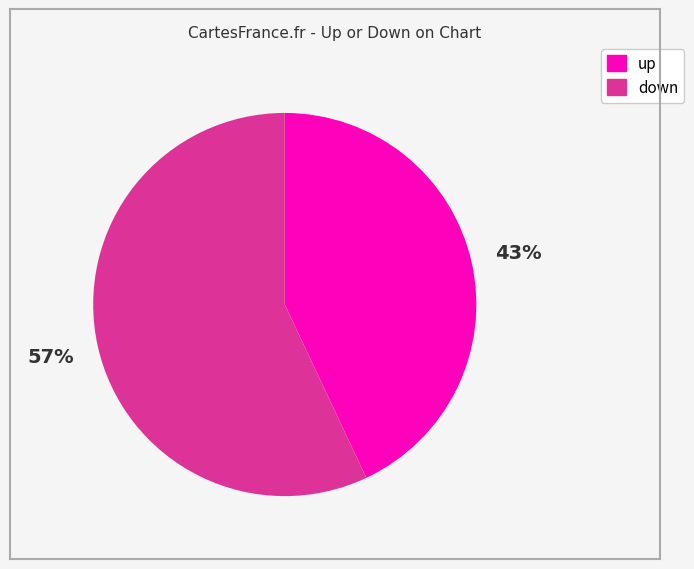

How many segments does this pie chart have?

2